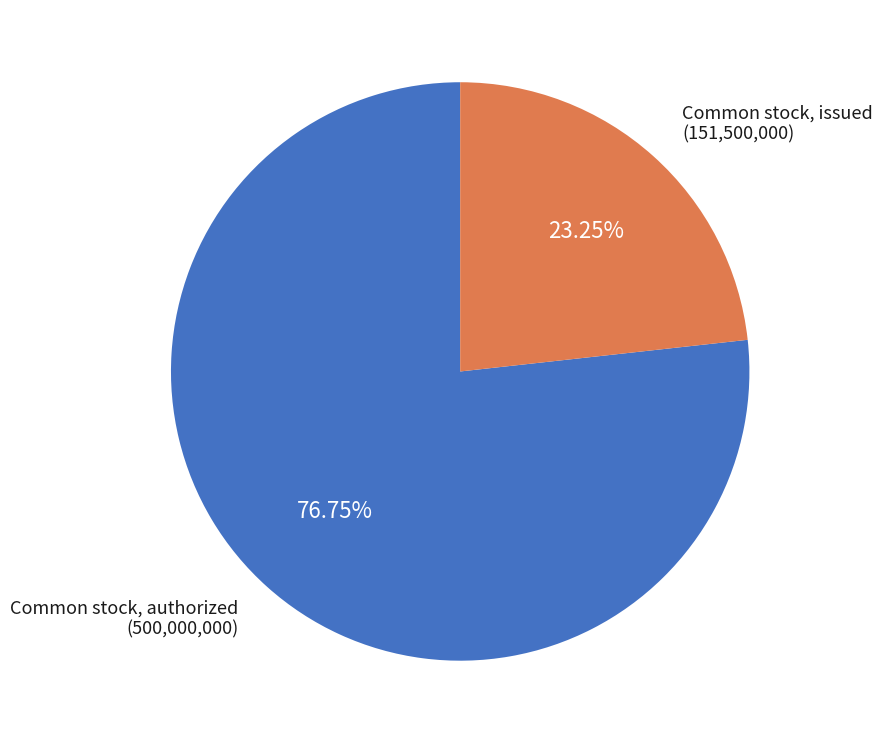

Count the number of slices in the pie.

2